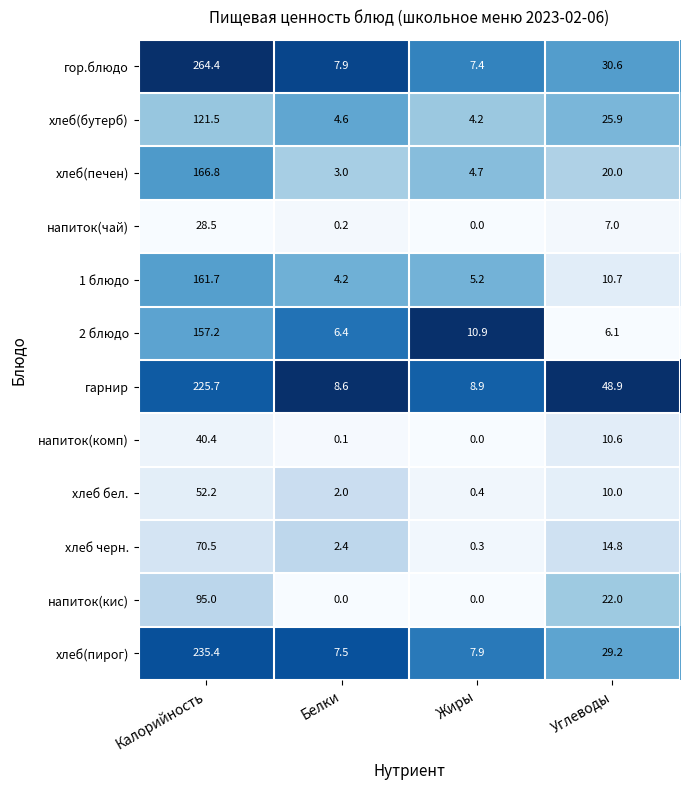

Where does the хлеб черн. series first go above 14?

Калорийность